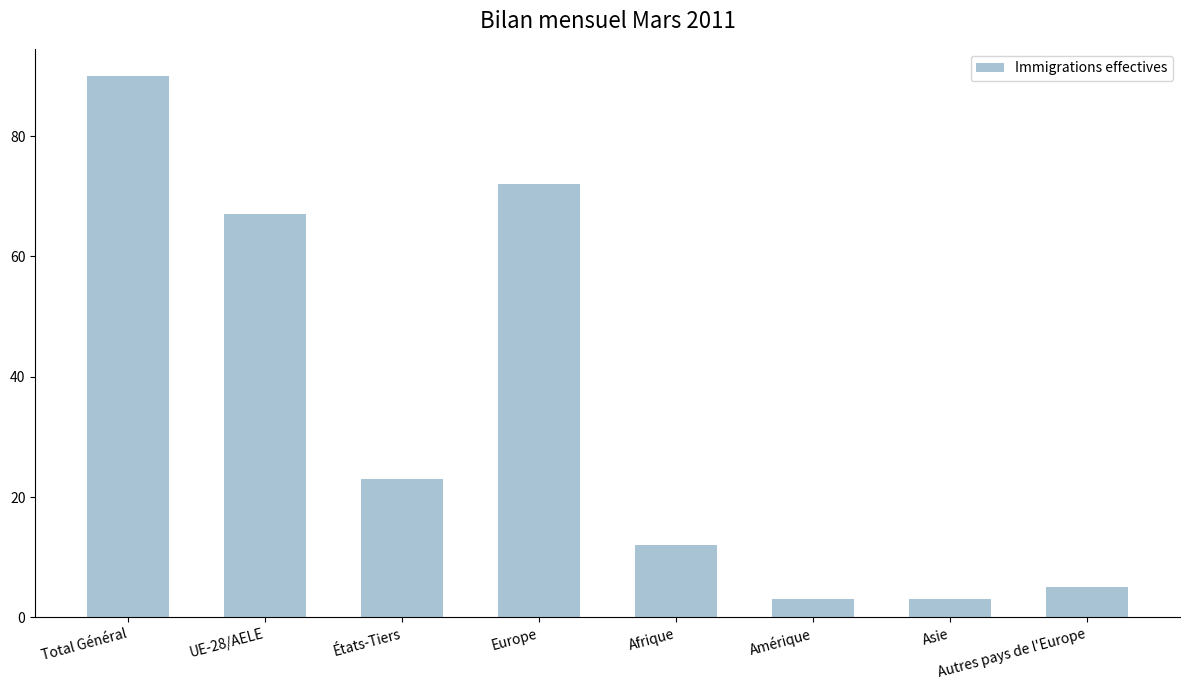

Which category has the highest value across all series?

Total Général